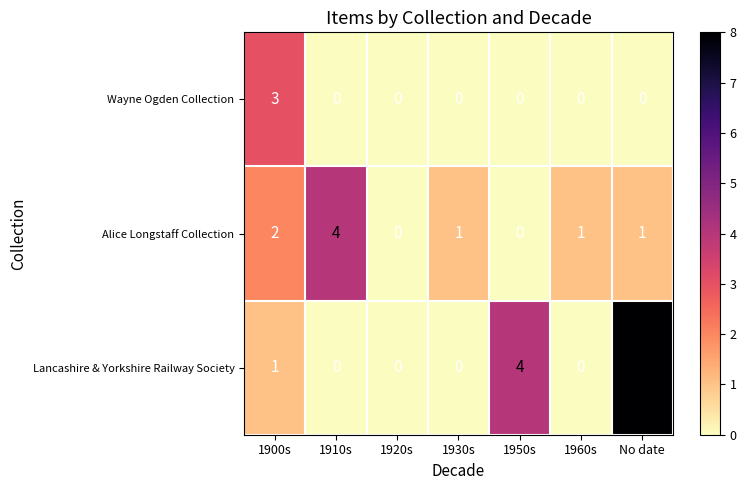

What is the total value across all series at No date?

9